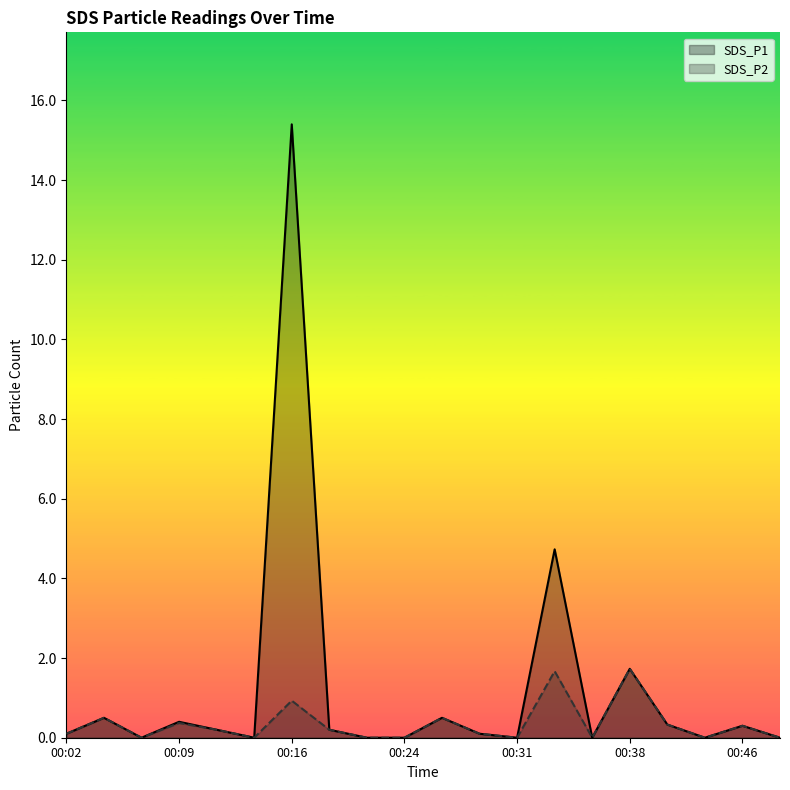

Which series has the largest total across all categories?

SDS_P1